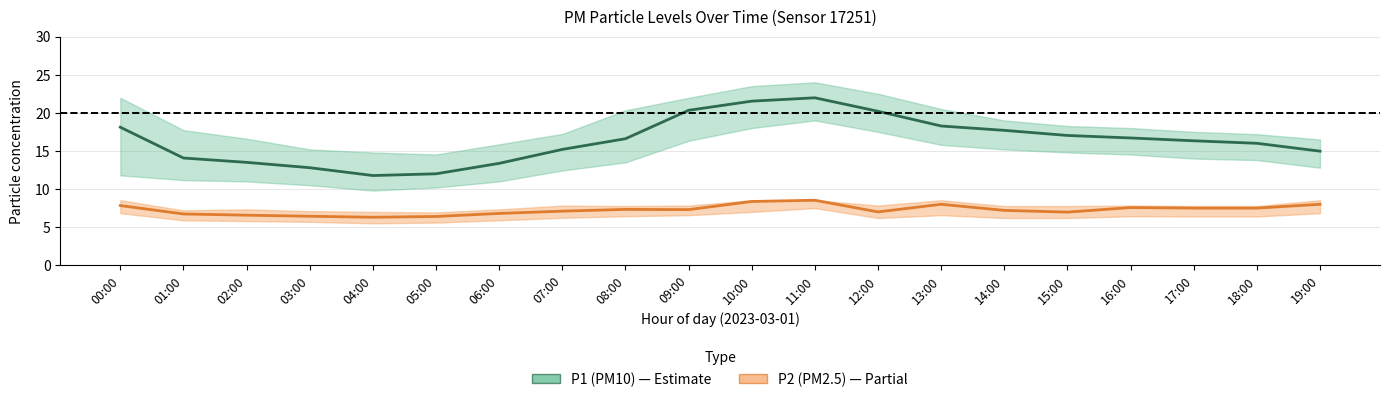

Which label corresponds to the smallest value in the chart?

04:00